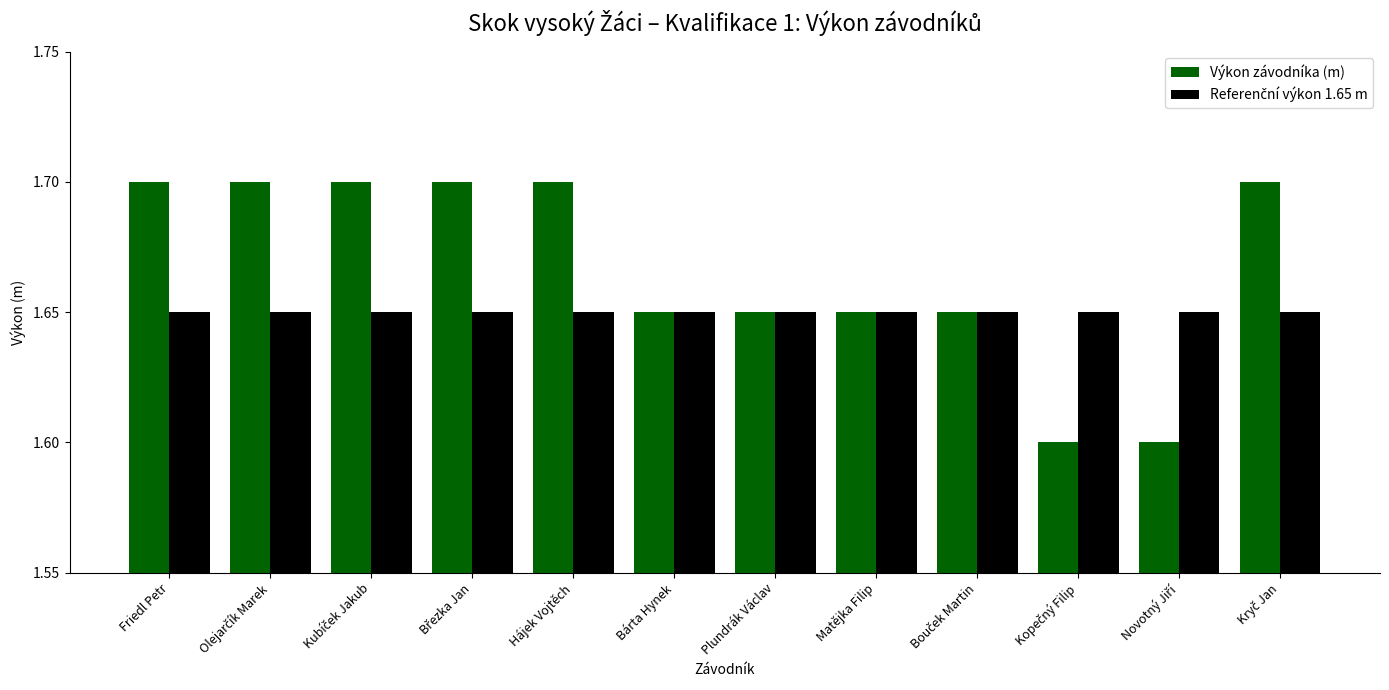

What is the value of the Referenční výkon 1.65 m bar at the 7th from the left?

1.6